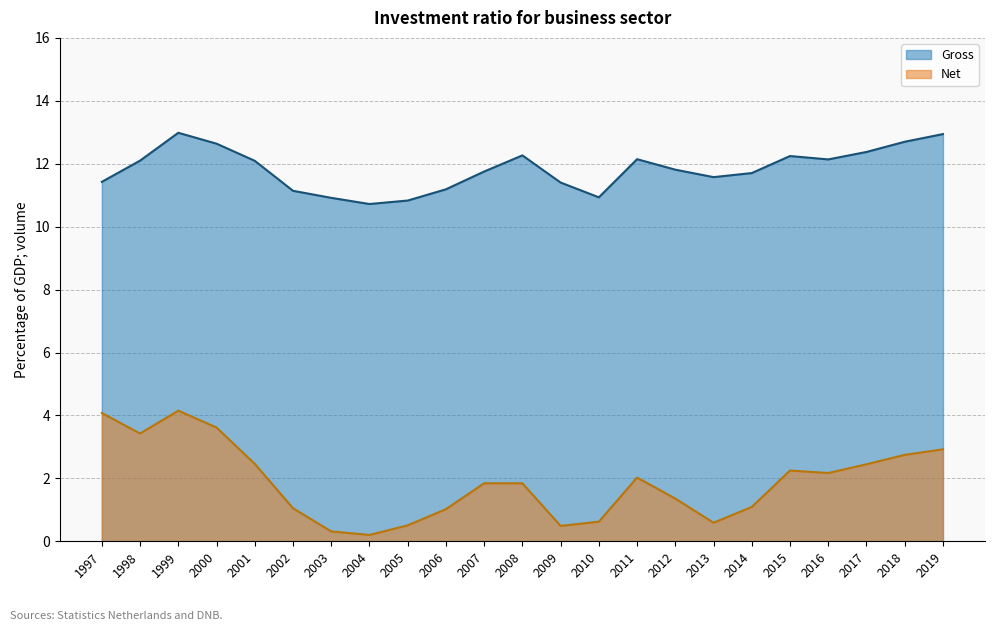

What are all the series names shown in the legend?

Gross, Net